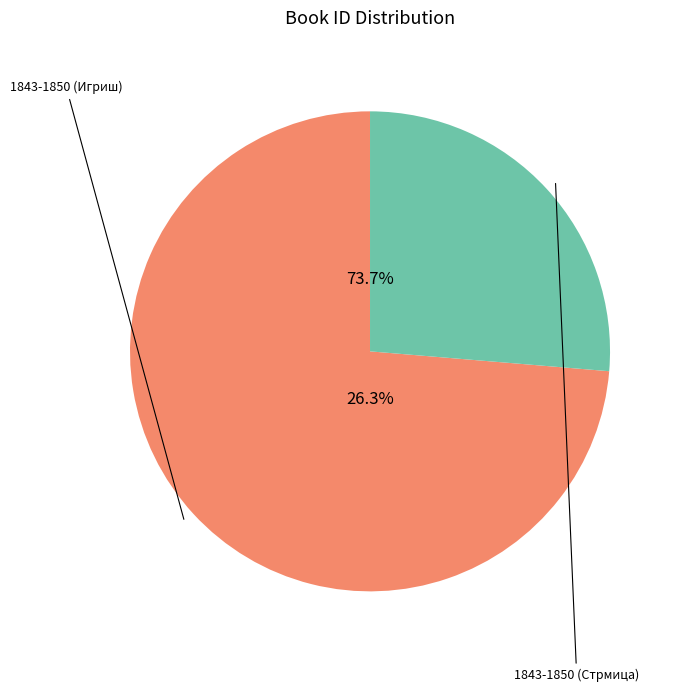

How many segments does this pie chart have?

2